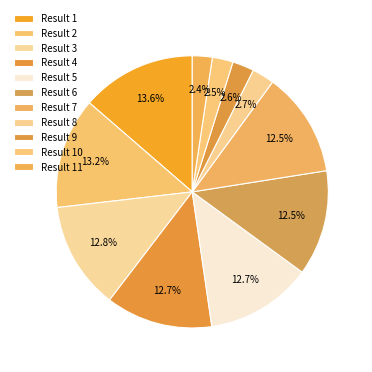

Which category has the biggest portion of the pie?

1